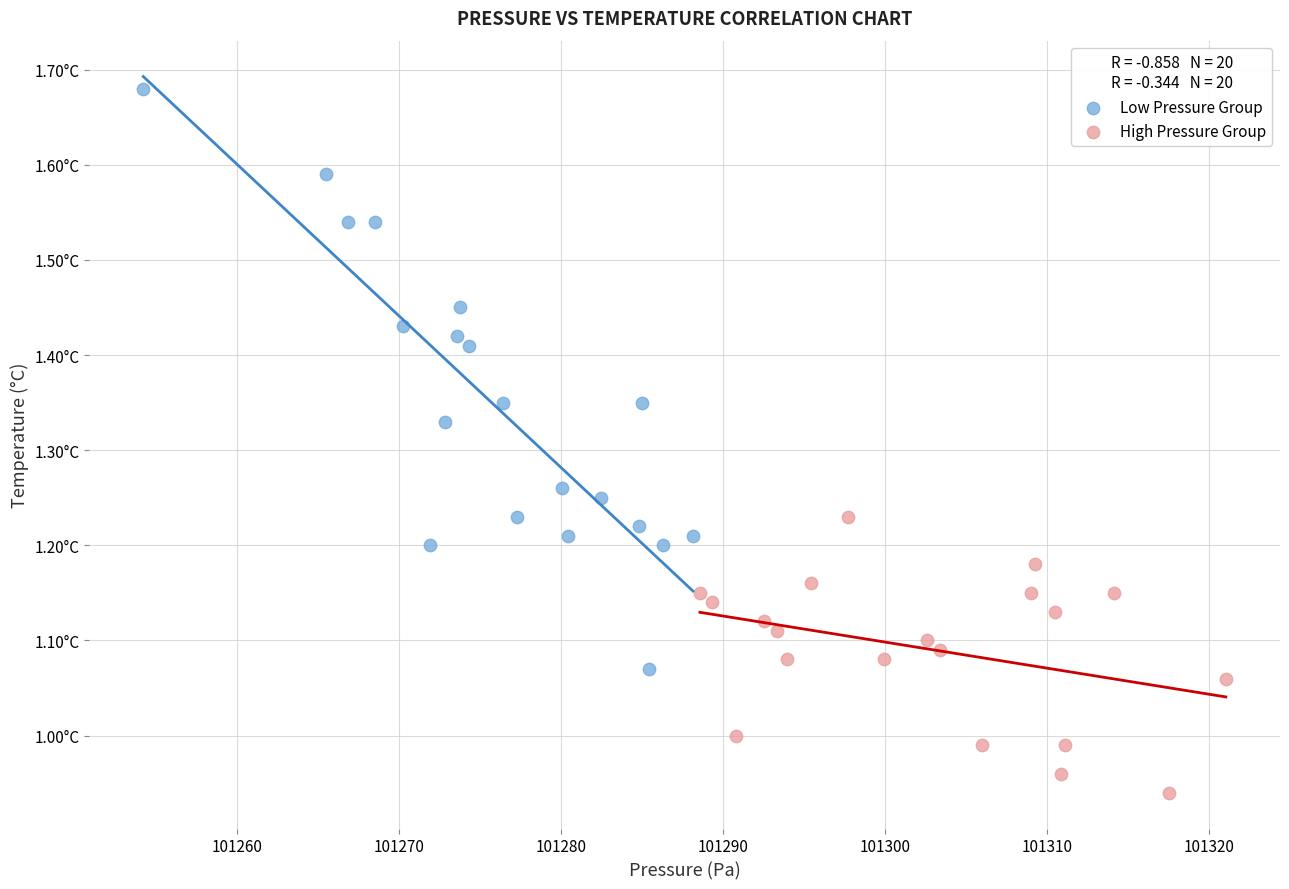

Which series has the widest spread of Y values?

Low Pressure Group